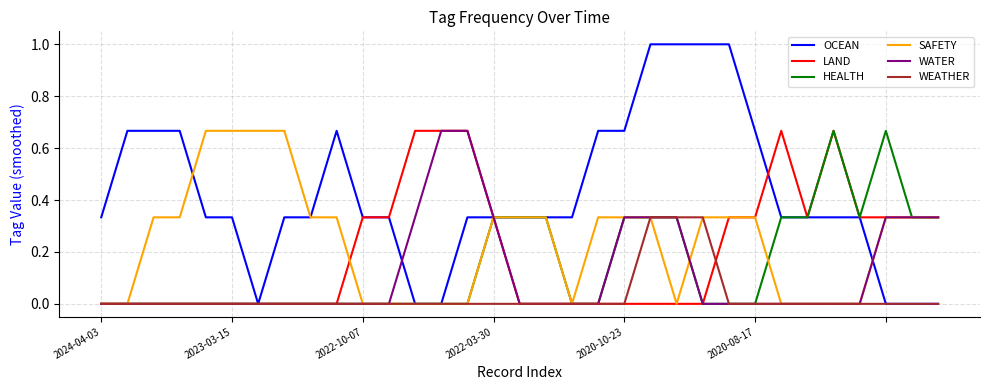

Which series has the widest spread of values?

OCEAN